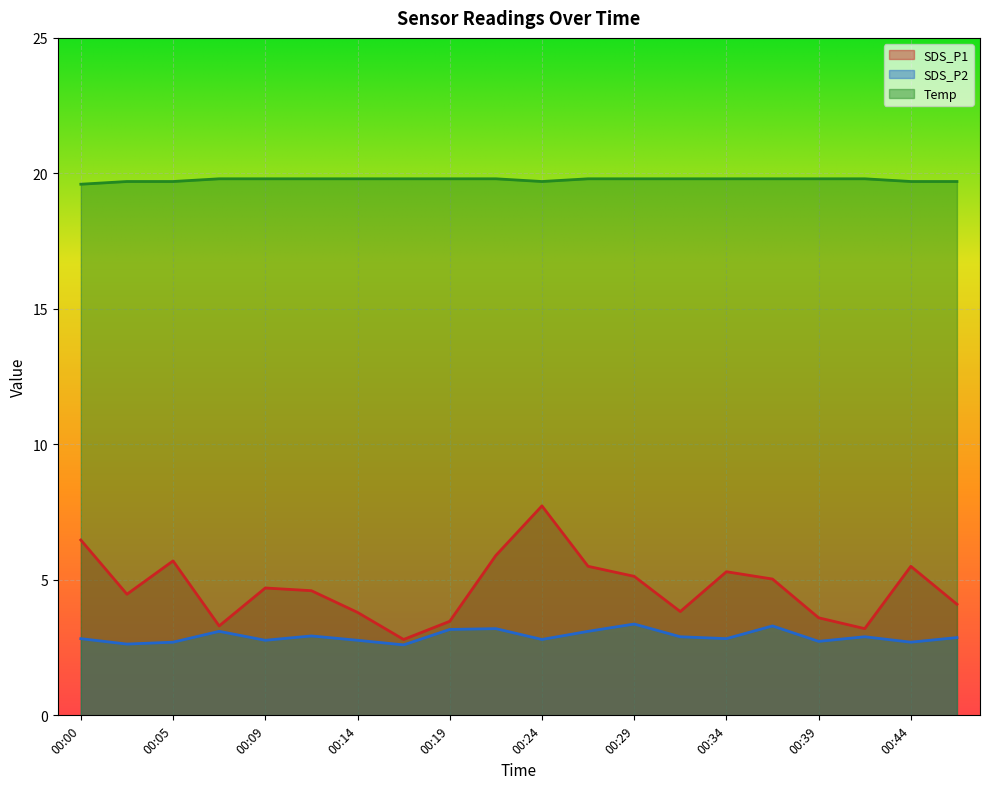

What is the difference between the Temp values at 00:36 and 00:02?

0.1